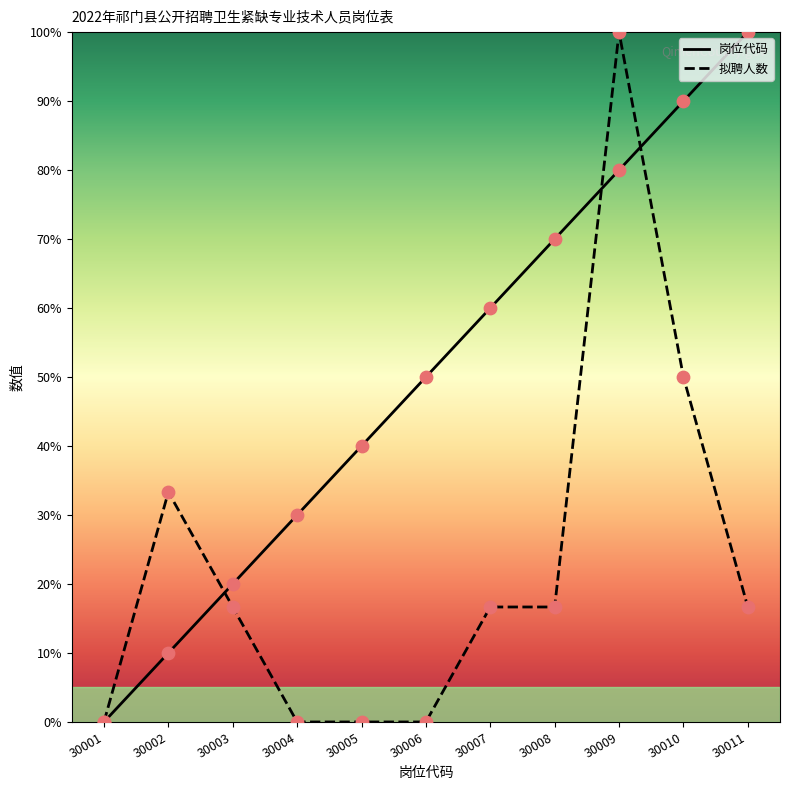

Which series reaches the minimum Y coordinate?

岗位代码